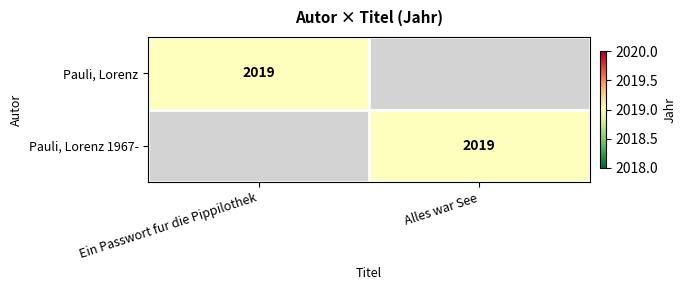

The value of Pauli, Lorenz 1967- at Alles war See is 2019. True or false?

True